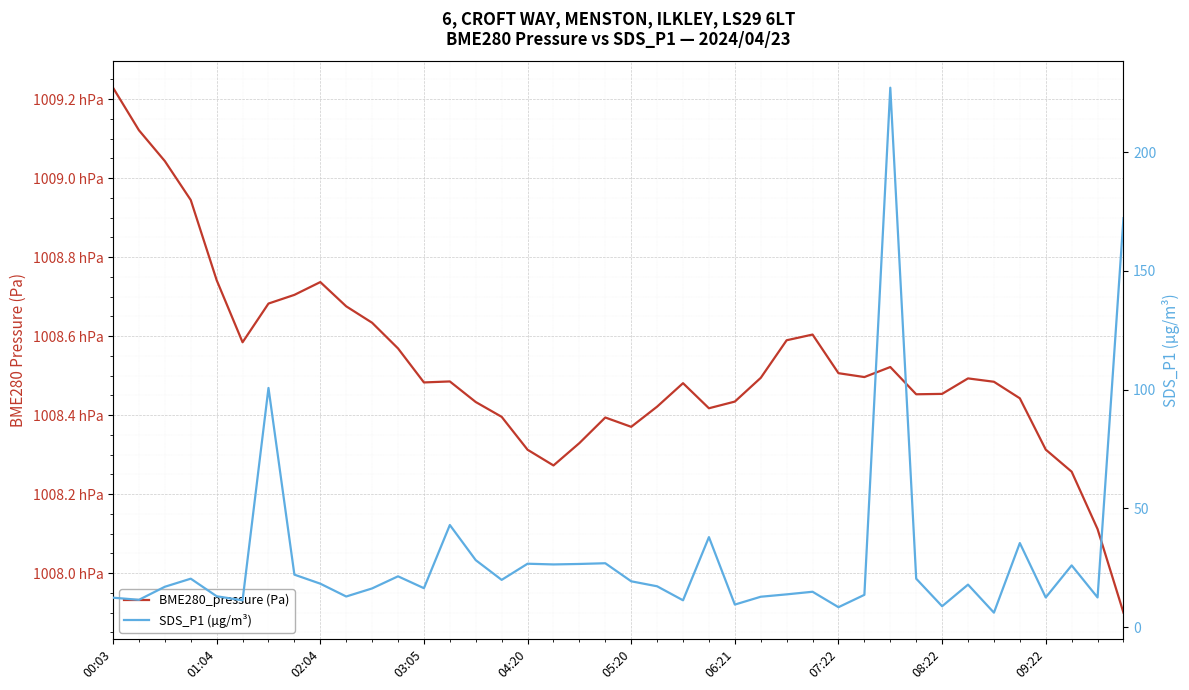

True or false: SDS_P1 (µg/m³) has a value of 13.8 at 26.

True